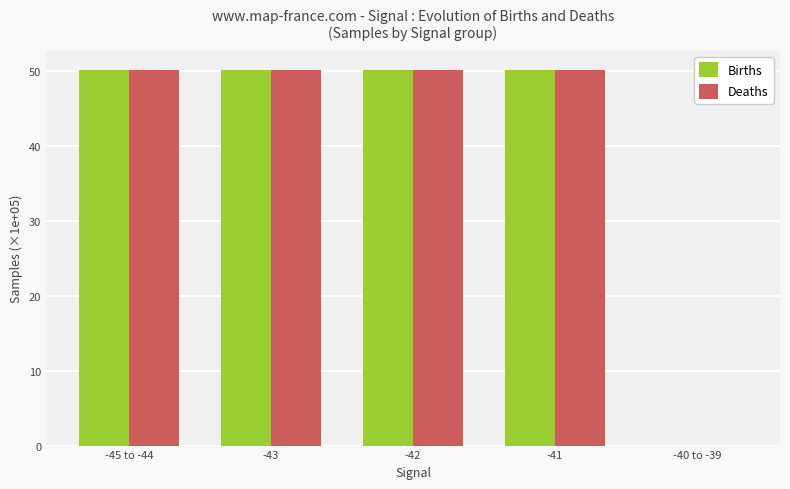

The value of Births at -41 is 34.2. True or false?

False